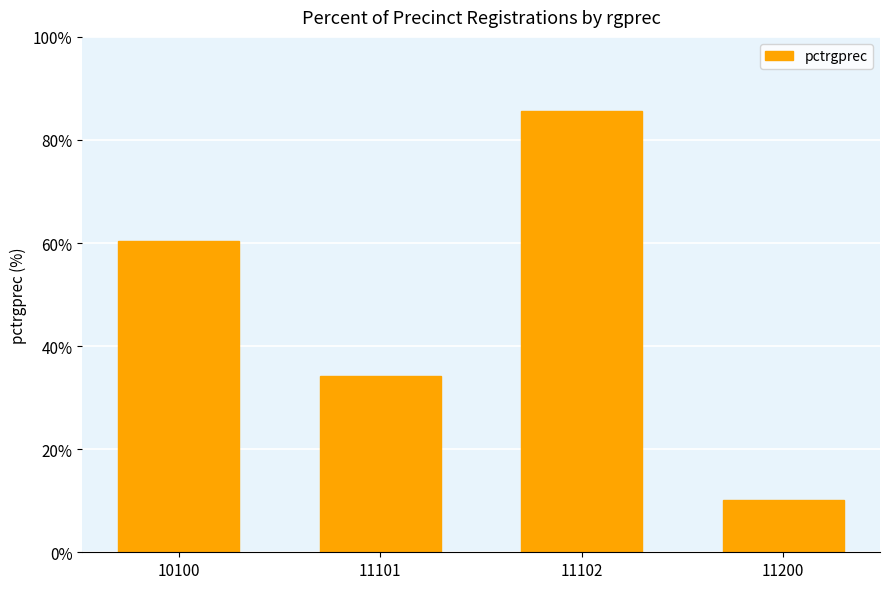

Is it true that the value at 11200 is 15.0?

False